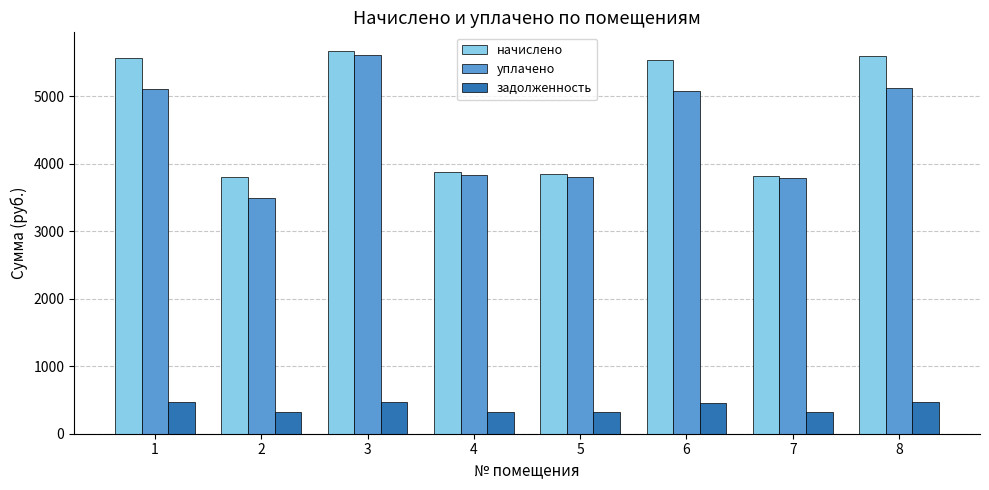

Which series changed the most between 7 and 8?

начислено